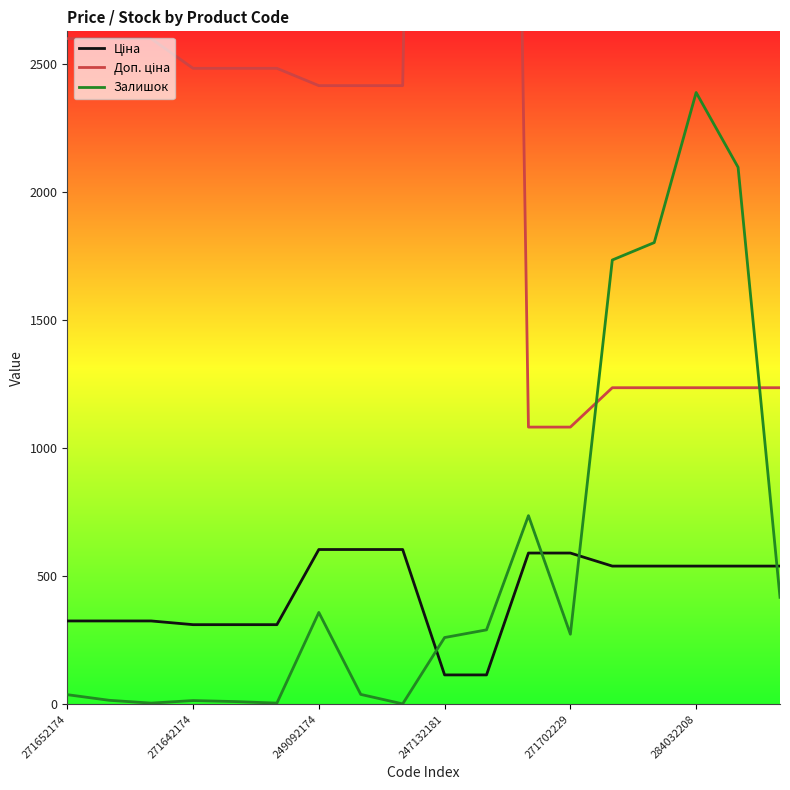

Reading left to right, transcribe all the data shown in this chart.

Ціна: 324.8	324.8	324.8	310.3	310.3	310.3	603.7	603.7	603.7	114.1	114.1	589.9	589.9	539.0	539.0	539.0	539.0	539.0
Доп. ціна: 2598.3	2598.3	2598.3	2482.4	2482.4	2482.4	2414.8	2414.8	2414.8	11410.0	11410.0	1081.7	1081.7	1235.4	1235.4	1235.4	1235.4	1235.4
Залишок: 37.0	15.0	4.0	14.0	10.0	4.0	358.0	38.0	1.0	260.0	290.0	736.0	273.0	1734.0	1802.0	2388.0	2096.0	417.0